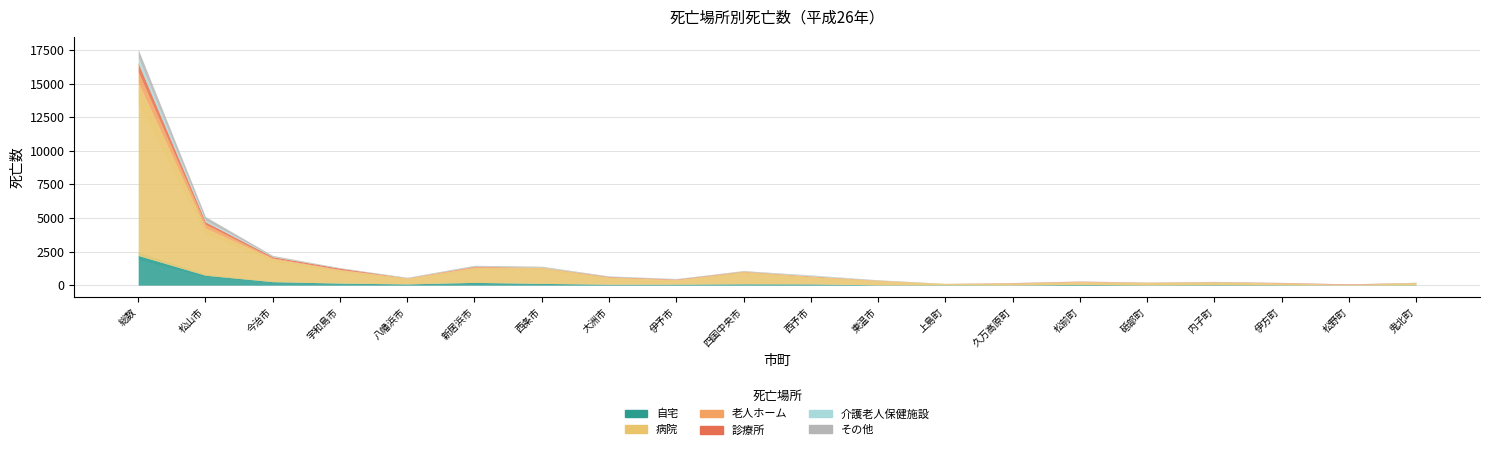

Where does the 診療所 series first go above 19?

総数